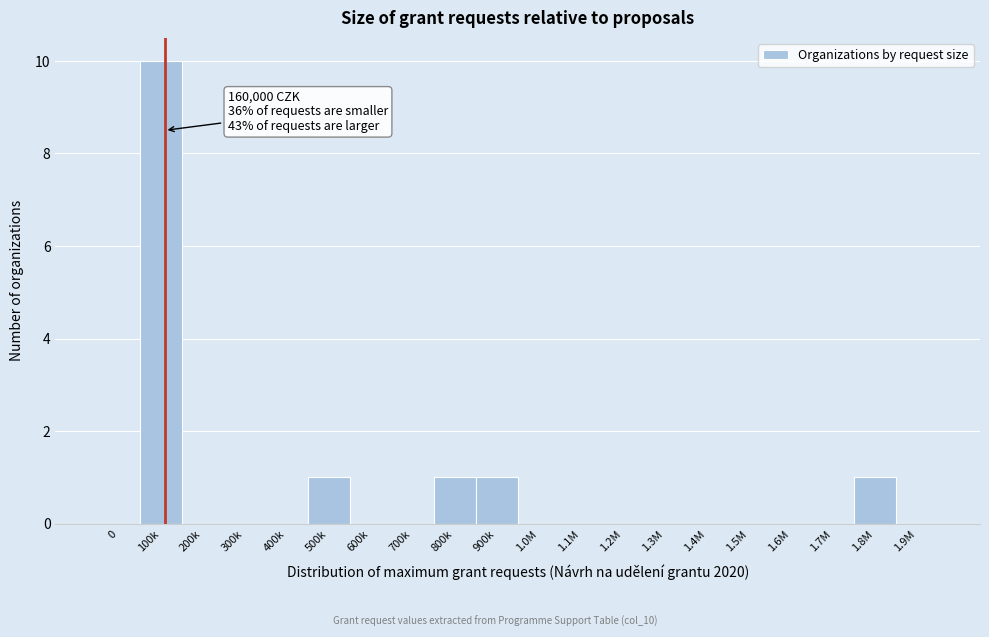

Reading right to left, transcribe all the data shown in this chart.

1.9M=0	1.8M=1	1.7M=0	1.6M=0	1.5M=0	1.4M=0	1.3M=0	1.2M=0	1.1M=0	1.0M=0	900k=1	800k=1	700k=0	600k=0	500k=1	400k=0	300k=0	200k=0	100k=10	0=0